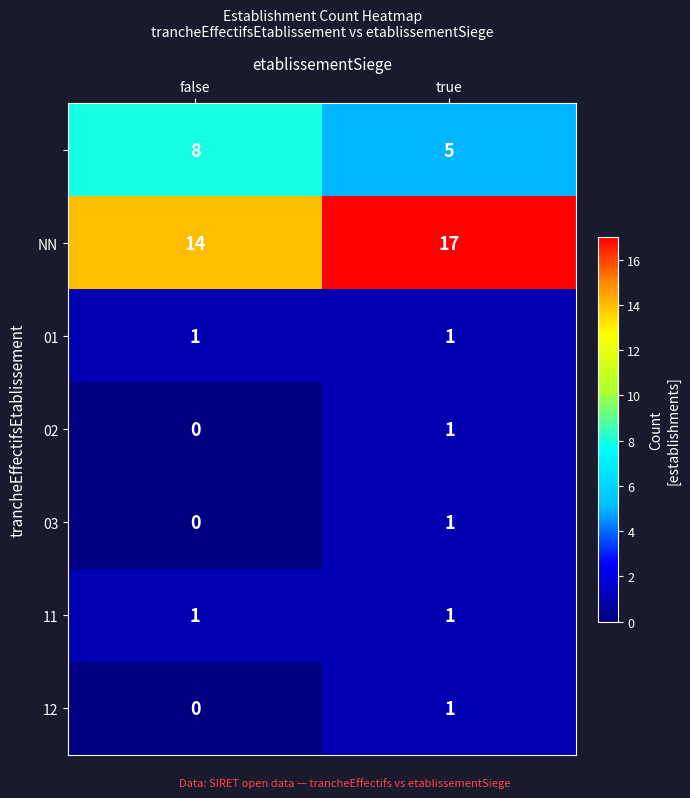

Which category has the lowest value across all series?

false